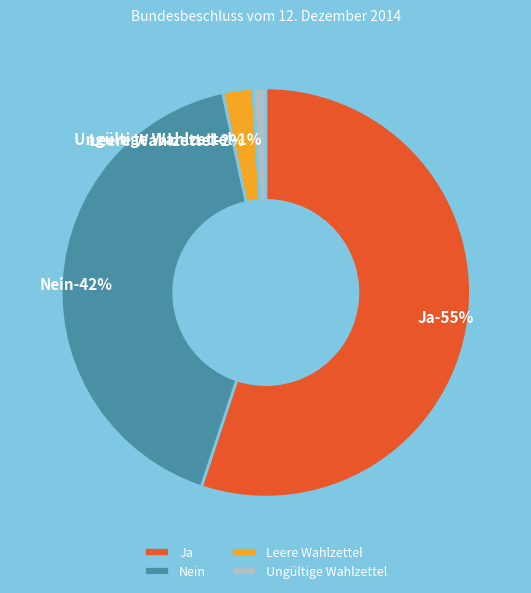

Which slice is the smallest?

Ungültige Wahlzettel